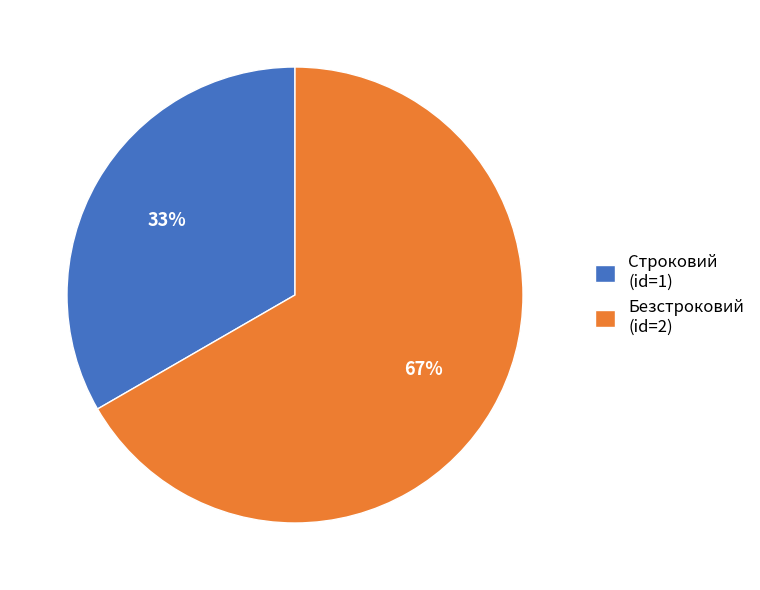

What is the ratio of the value at Безстроковий to the value at Строковий?

2.0